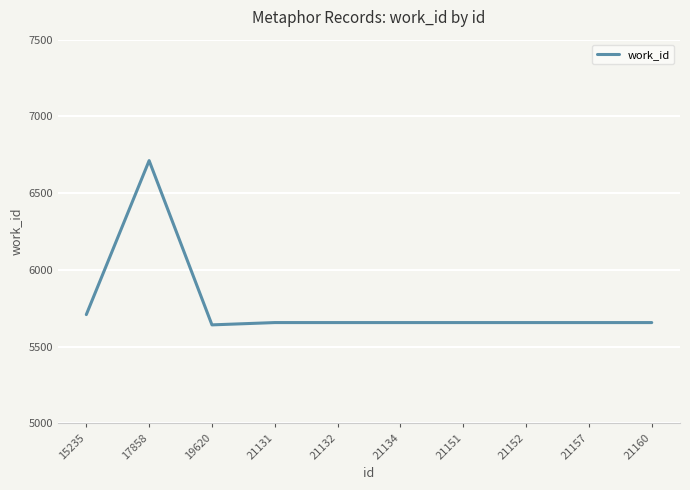

Is it true that the value at 21152 is 8161?

False